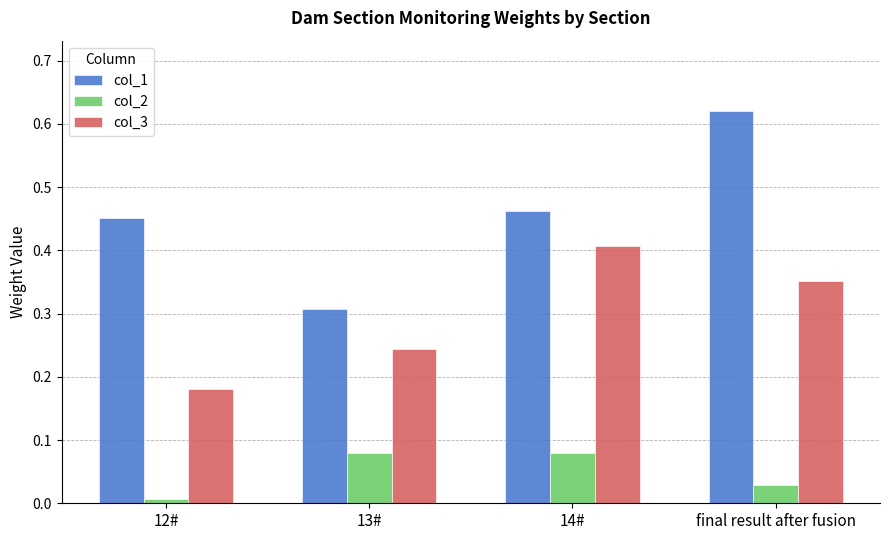

Rank the series at 12# from highest to lowest value.

col_1, col_3, col_2